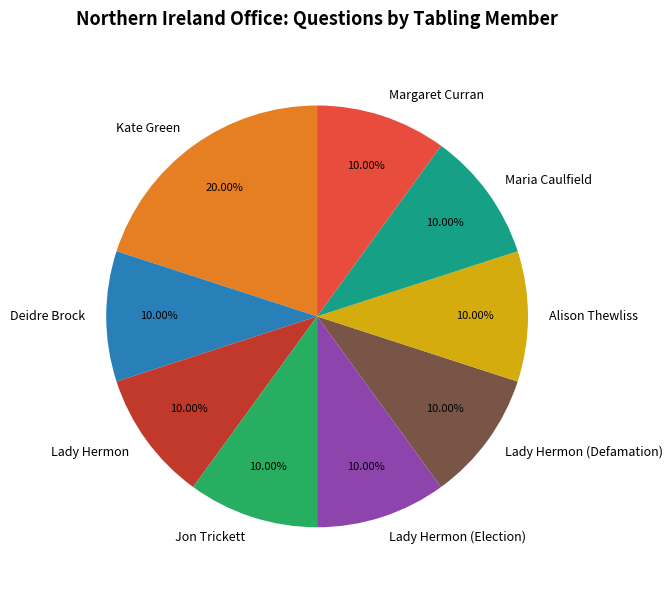

Is the sum of Lady Hermon and Alison Thewliss greater than half?

No